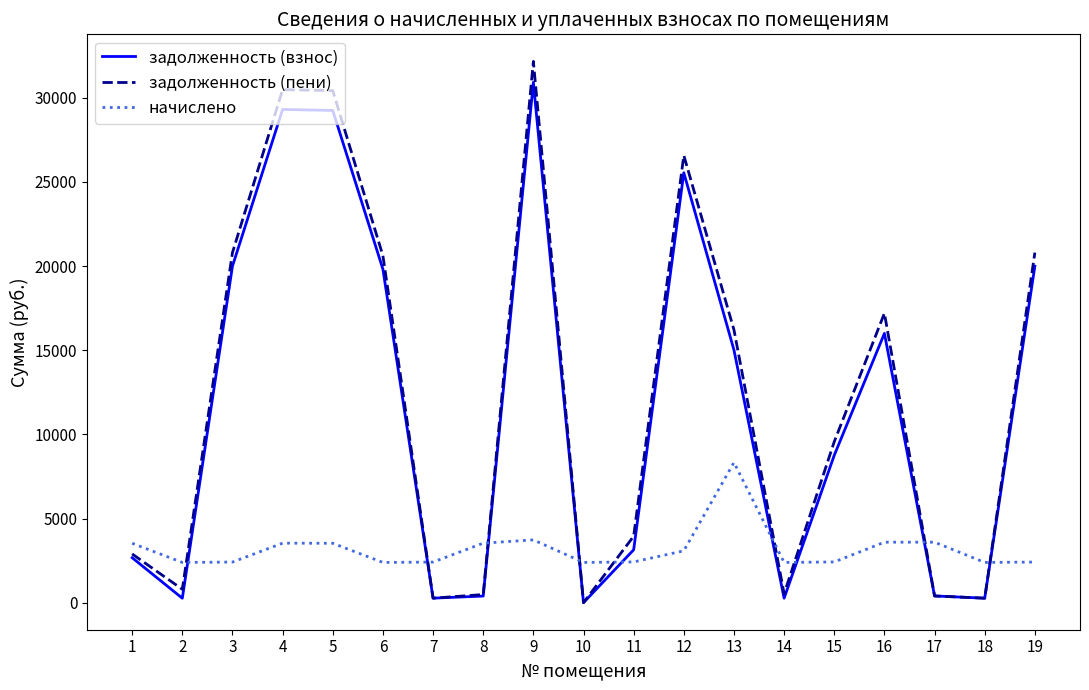

The задолженность (взнос) series shows 19457.8 at 4. True or false?

False